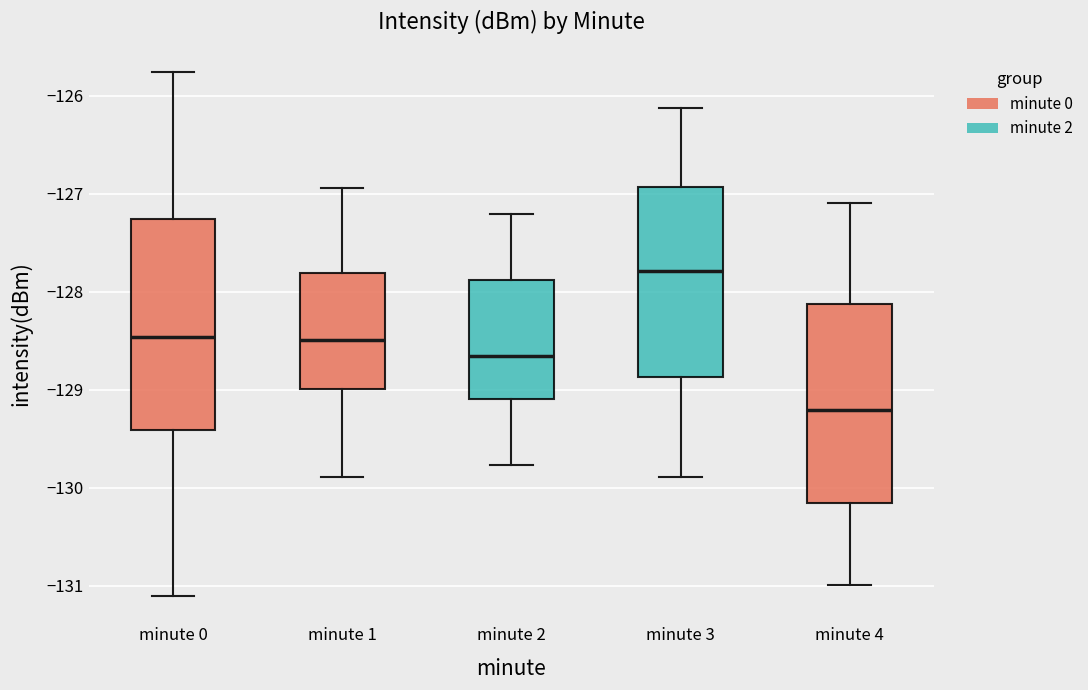

Reading left to right, read every box against the y-axis: the position of its median line, the range the box covers, and the ends of its whiskers. The values are not printed on the chart, so give them approximately, as read against the axis.

minute 0: median -128.5, box -129.4 to -127.3, whiskers -131.1 to -125.8
minute 1: median -128.5, box -129.0 to -127.8, whiskers -129.9 to -126.9
minute 2: median -128.7, box -129.1 to -127.9, whiskers -129.8 to -127.2
minute 3: median -127.8, box -128.9 to -126.9, whiskers -129.9 to -126.1
minute 4: median -129.2, box -130.2 to -128.1, whiskers -131.0 to -127.1